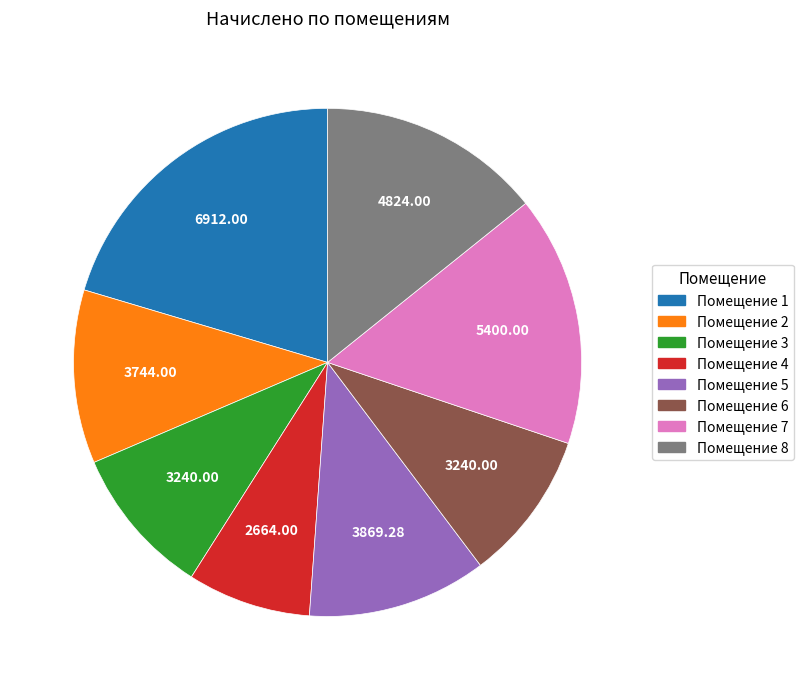

Is there a majority slice in this chart?

No